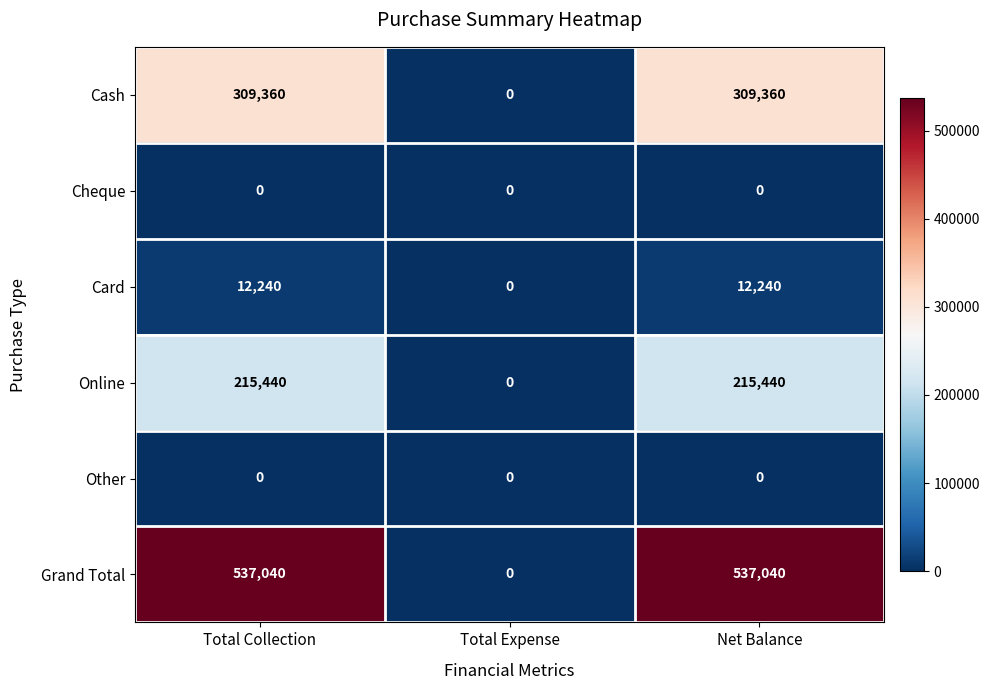

What is the difference between the Card values at Net Balance and Total Expense?

12240